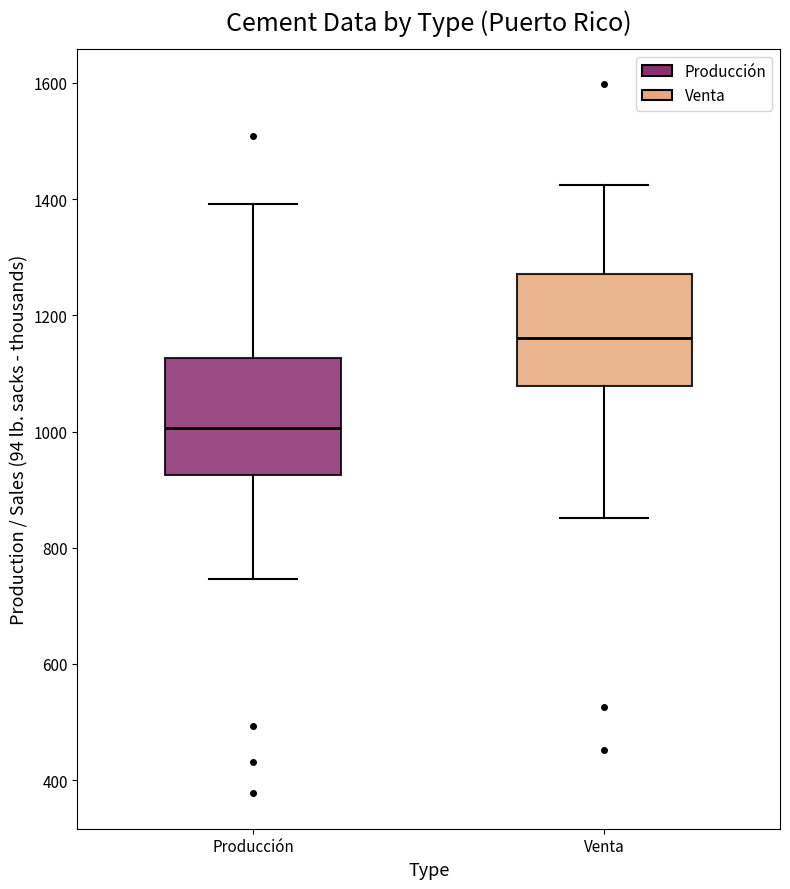

Where is the lower edge of the box for Venta on the y-axis? The values are not printed on the chart, so give them approximately, as read against the axis.

1080